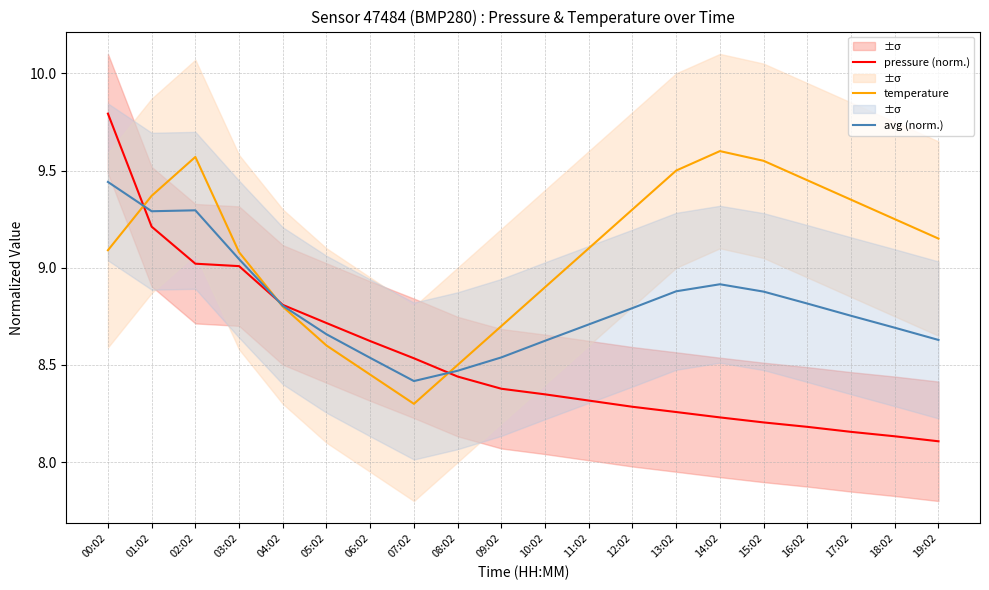

At which label is avg (norm.) closest to 8?

07:02